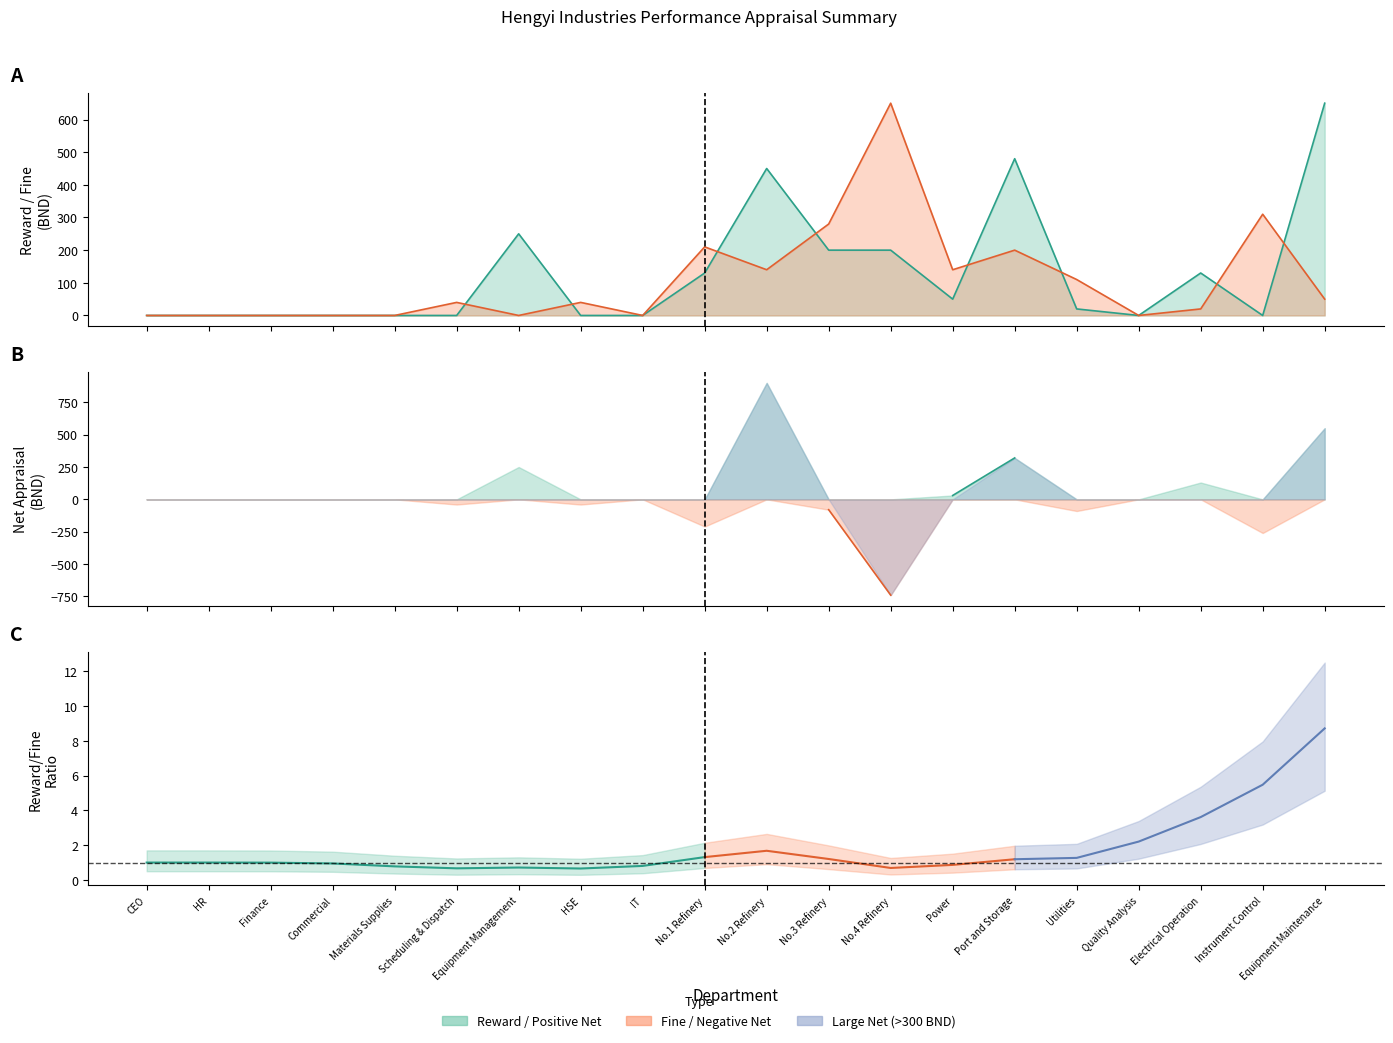

Where does the fine series first go above 40?

No.1 Refinery